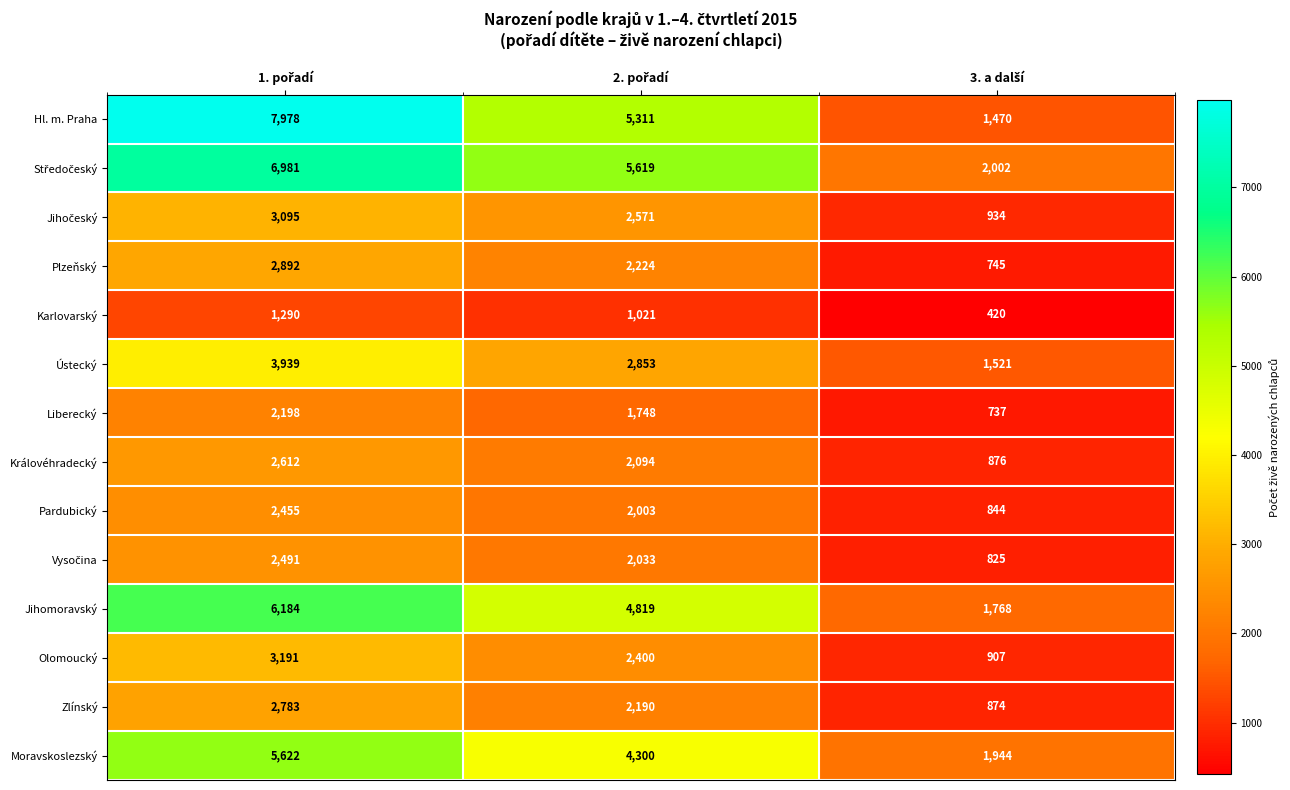

What is the difference between the maximum and minimum values in the Liberecký series?

1461